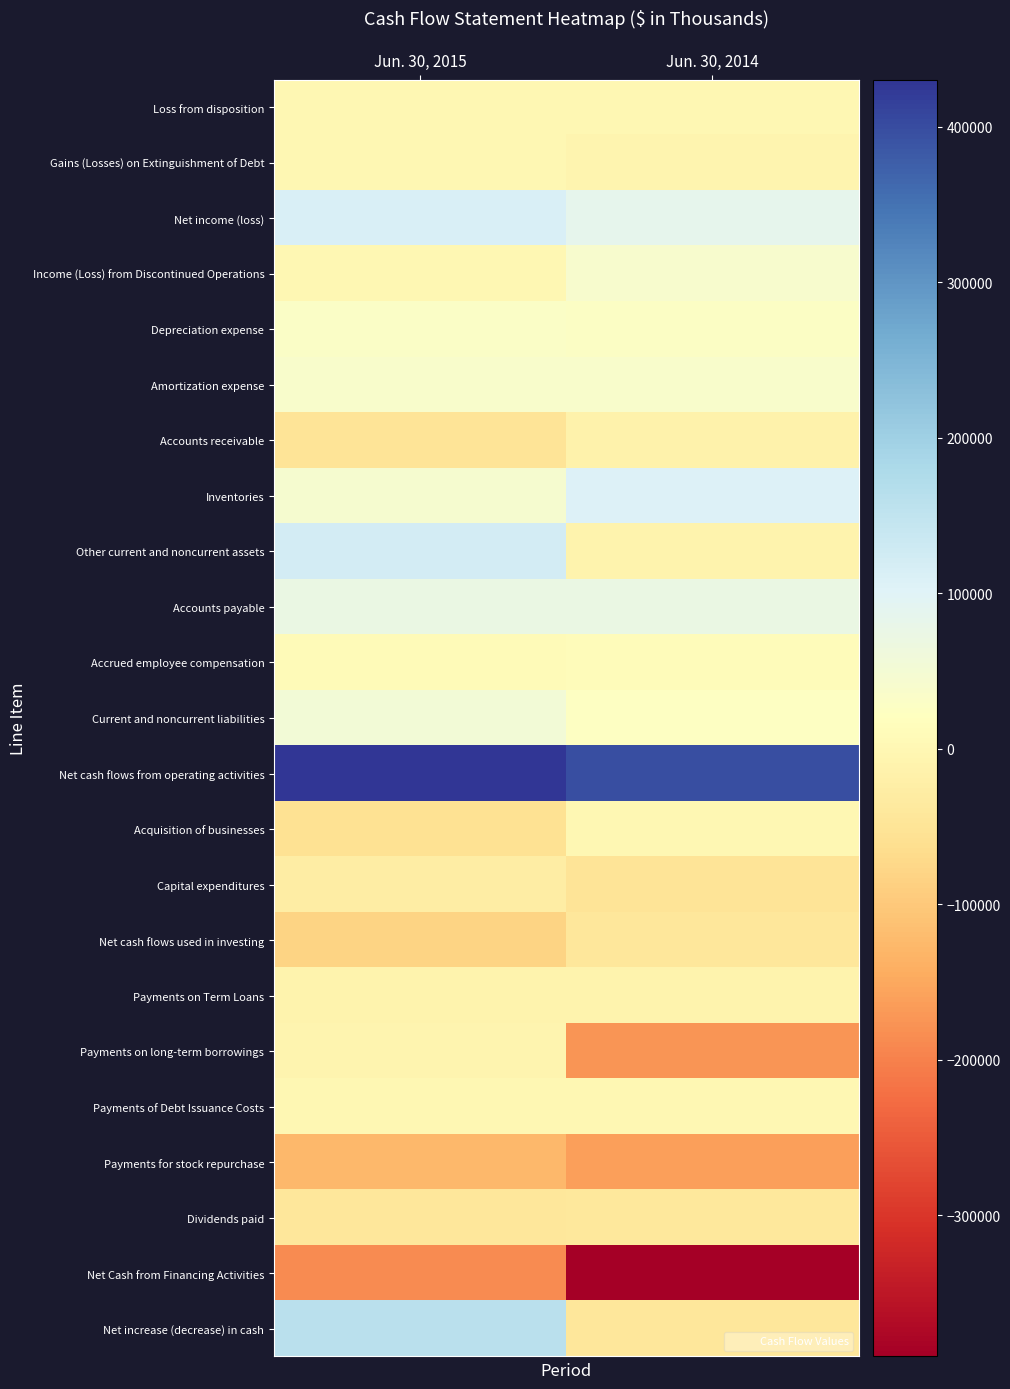

Count the number of categories in the chart.

2